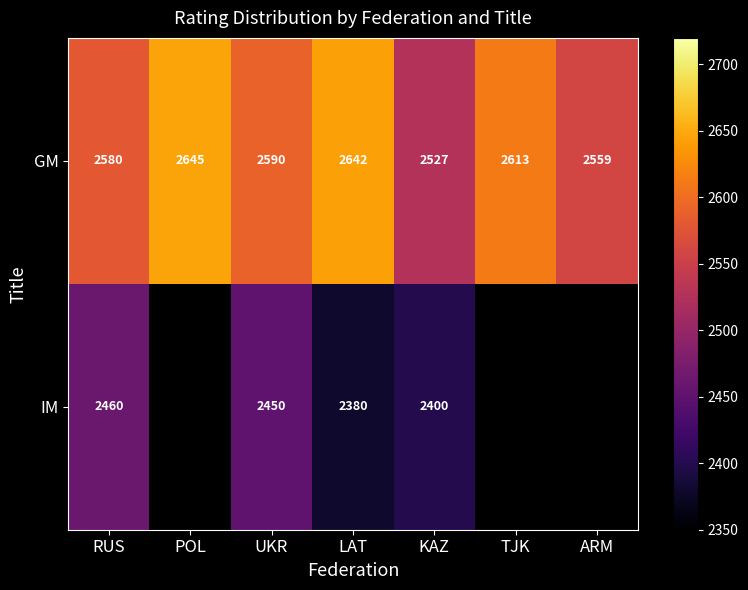

Between UKR and LAT, which series saw the biggest shift?

IM